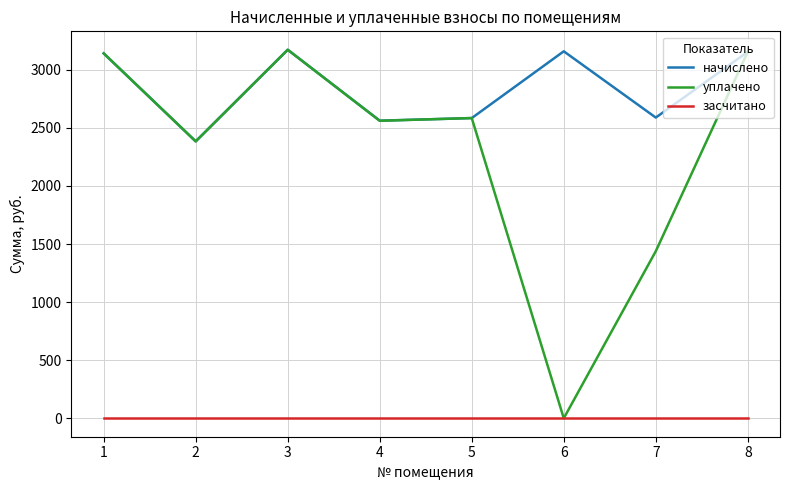

What is the total value across all series at 7?

4026.4